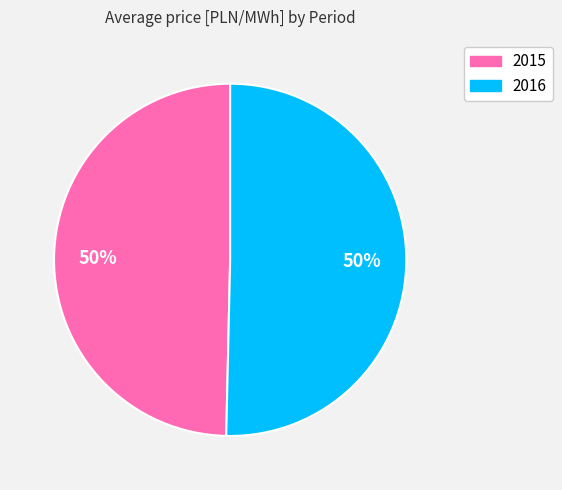

To the nearest percent, what is the average slice percentage?

50%